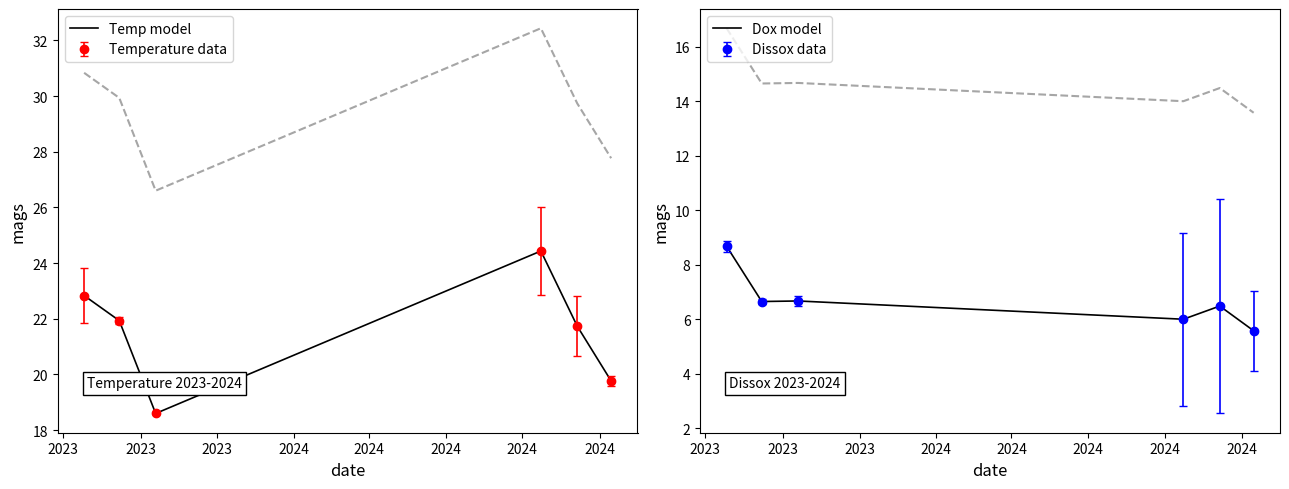

What is the lowest value of the Temp model series?

18.6